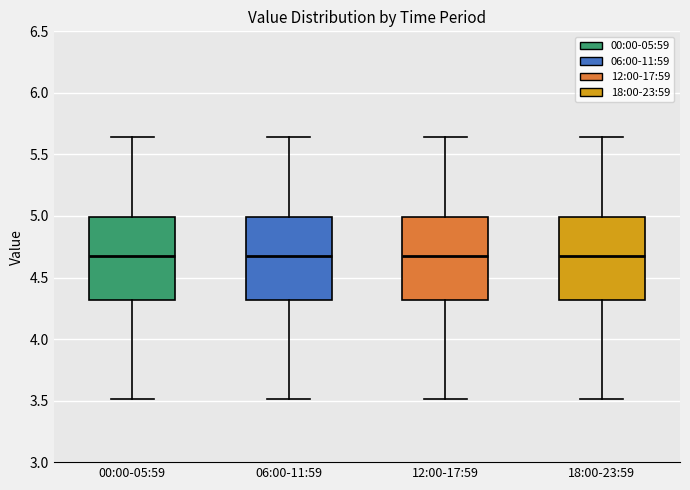

Reading left to right, read every box against the y-axis: the position of its median line, the range the box covers, and the ends of its whiskers. The values are not printed on the chart, so give them approximately, as read against the axis.

00:00-05:59: median 4.70, box 4.30 to 5.00, whiskers 3.50 to 5.65
06:00-11:59: median 4.70, box 4.30 to 5.00, whiskers 3.50 to 5.65
12:00-17:59: median 4.70, box 4.30 to 5.00, whiskers 3.50 to 5.65
18:00-23:59: median 4.70, box 4.30 to 5.00, whiskers 3.50 to 5.65